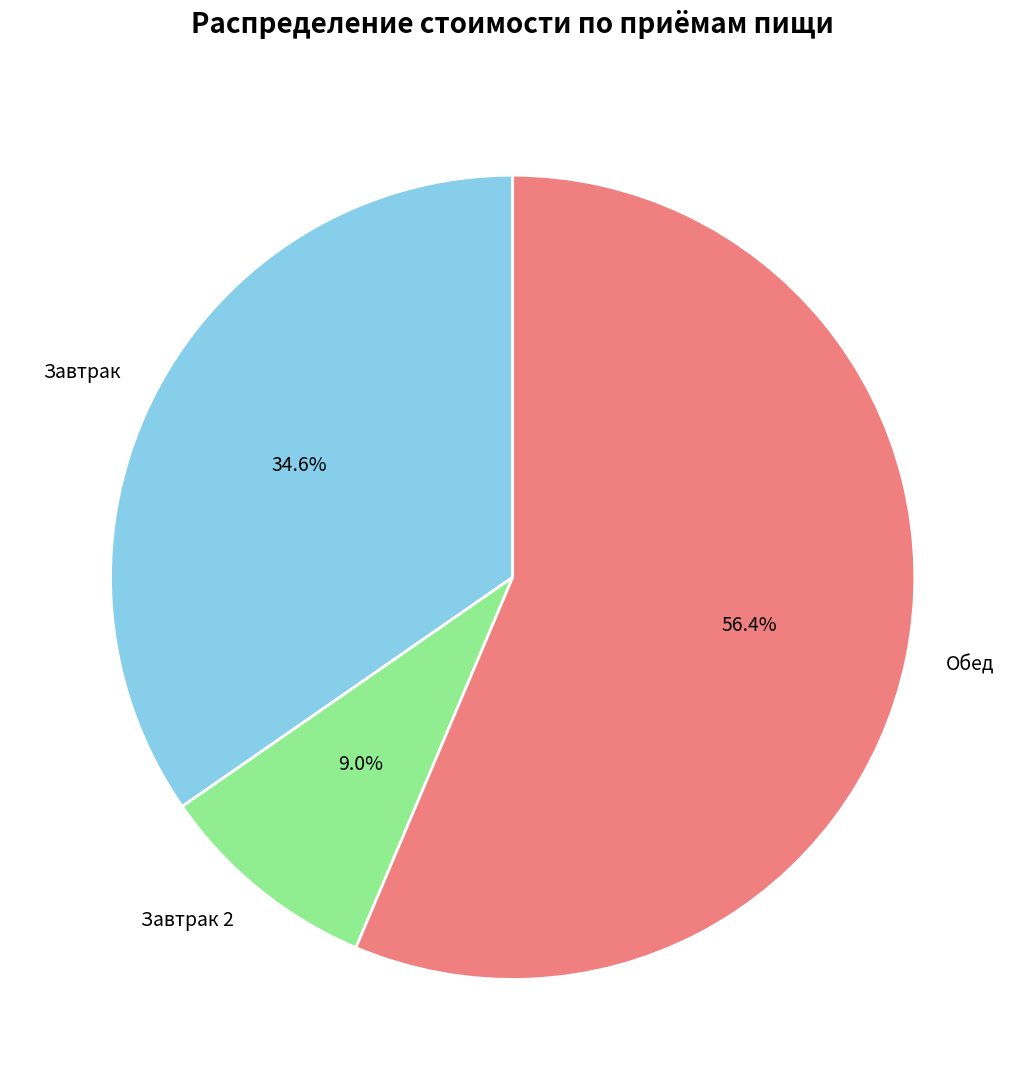

Is there a majority slice in this chart?

Yes